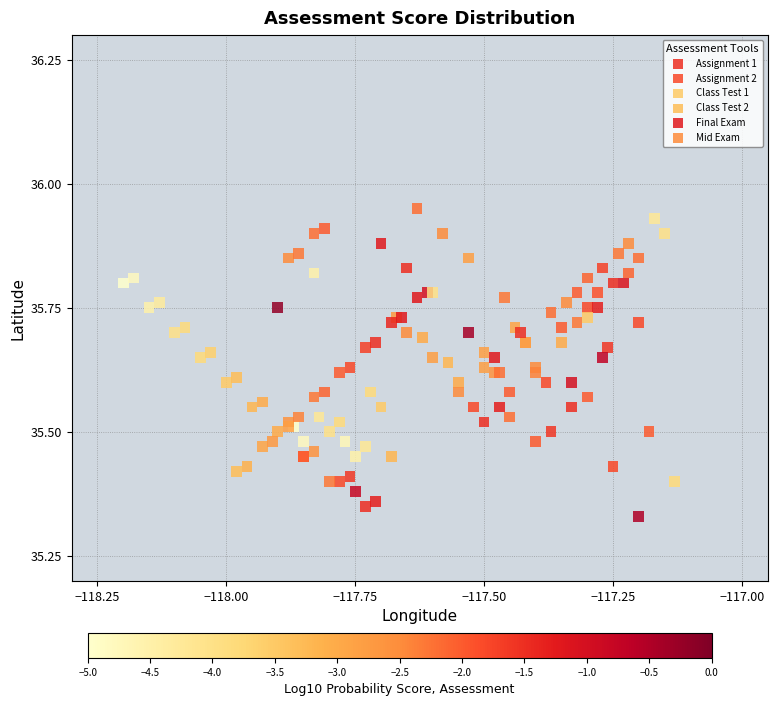

What are all the series names shown in the legend?

Assignment 1, Assignment 2, Class Test 1, Class Test 2, Final Exam, Mid Exam